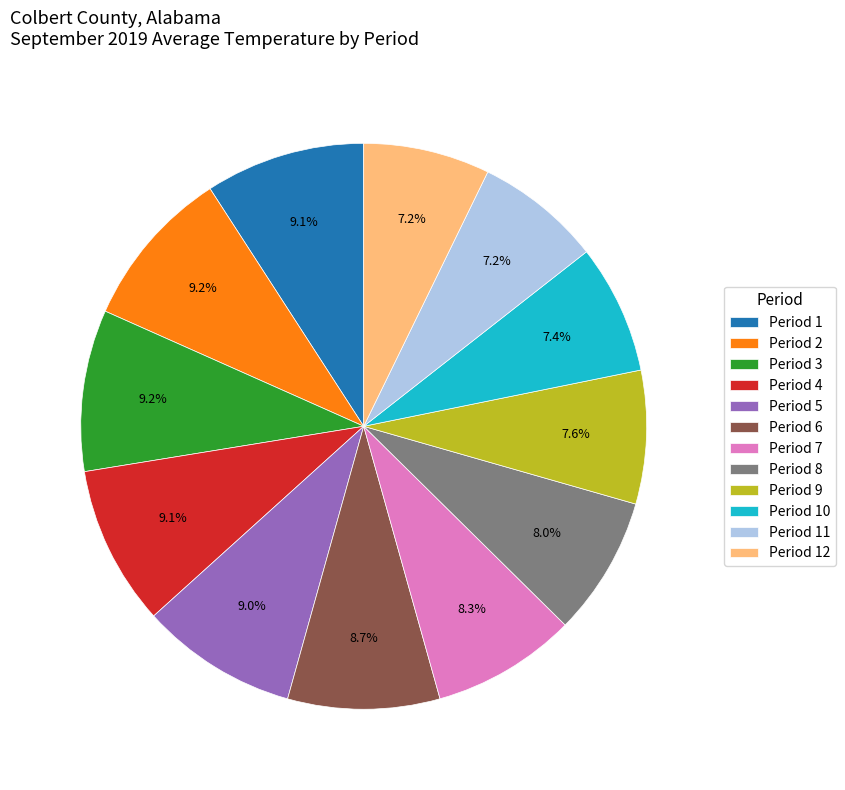

Combined, do Period 5 and Period 4 account for over 50%?

No